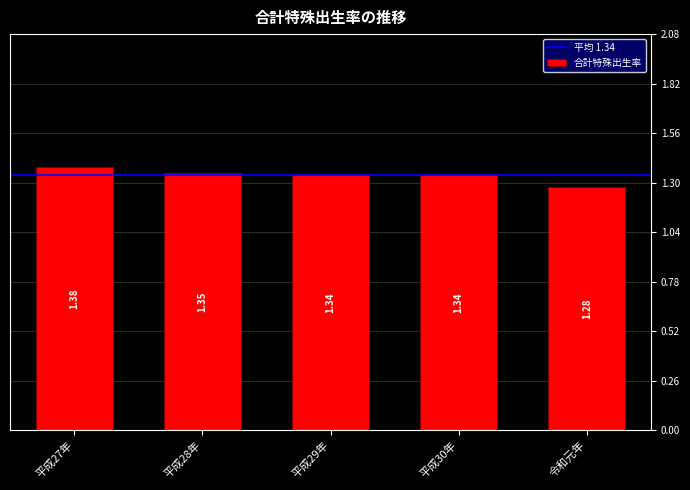

What is the label of the 5th bar from the left?

令和元年